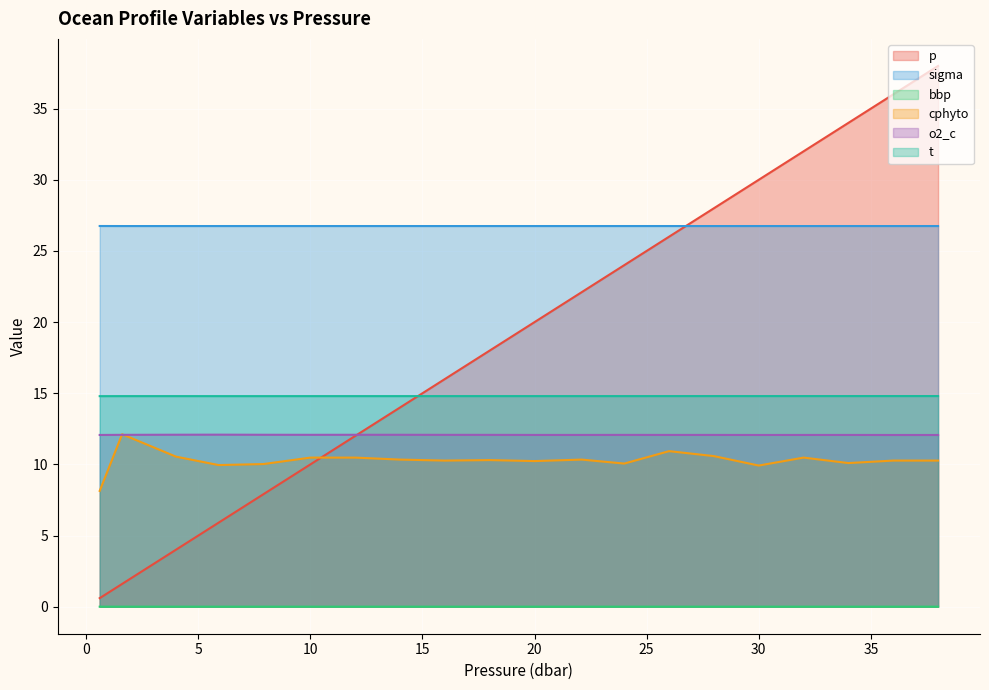

In t, how many points are lower than both neighbors (excluding endpoints)?

1